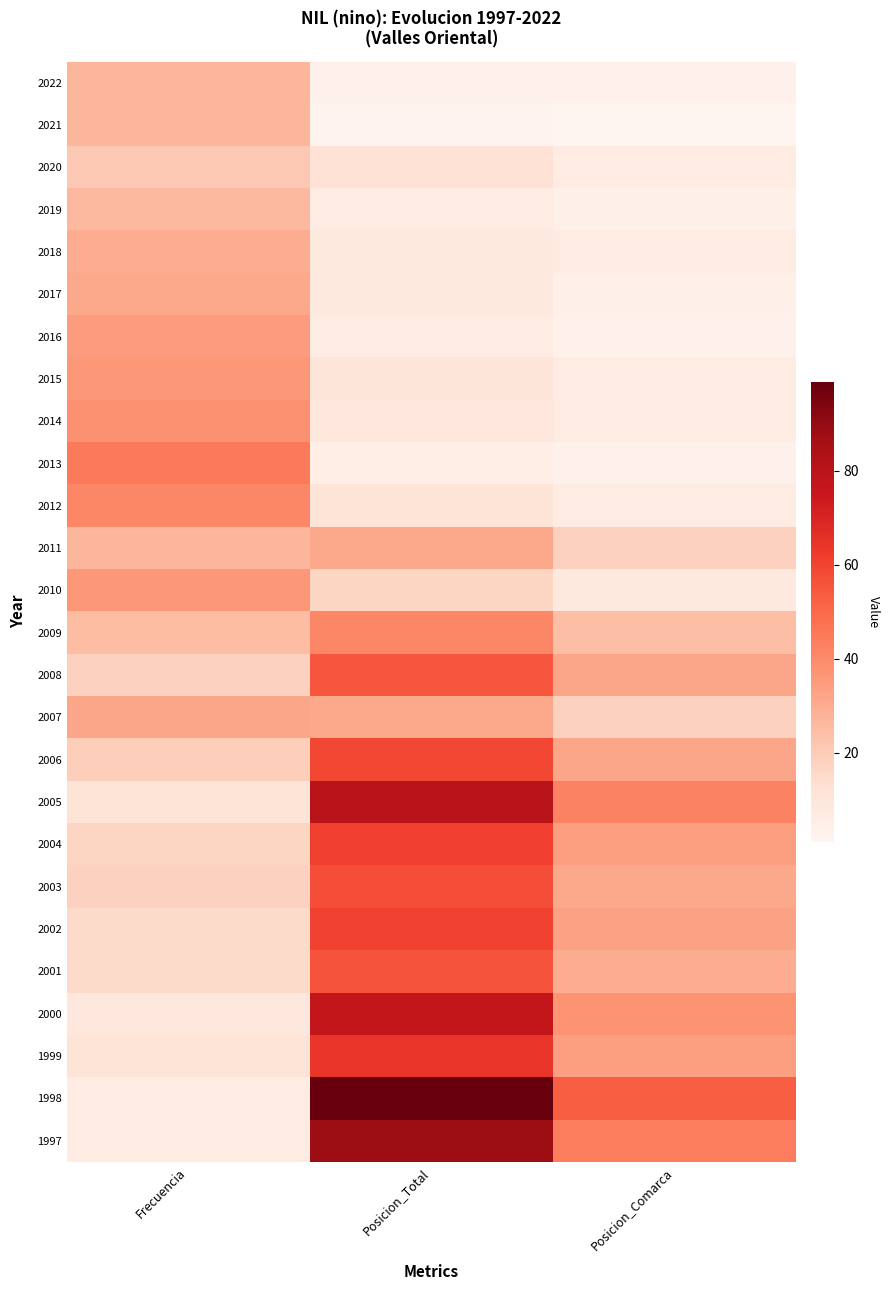

What is the total value across all series at Frecuencia?

623